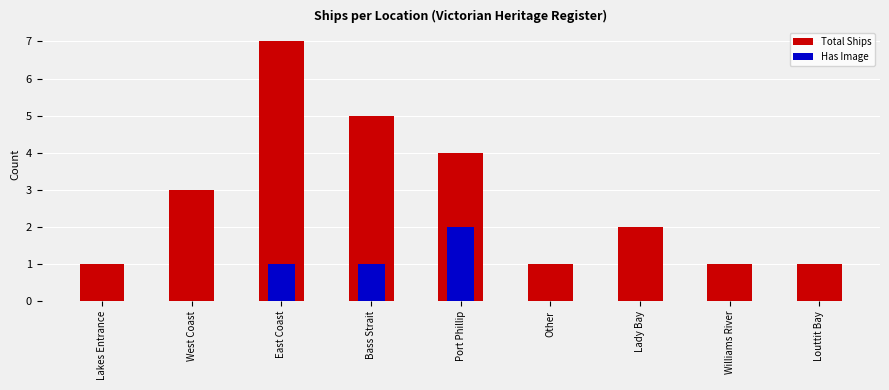

List the series in order of their overall mean, highest first.

Total Ships, Has Image